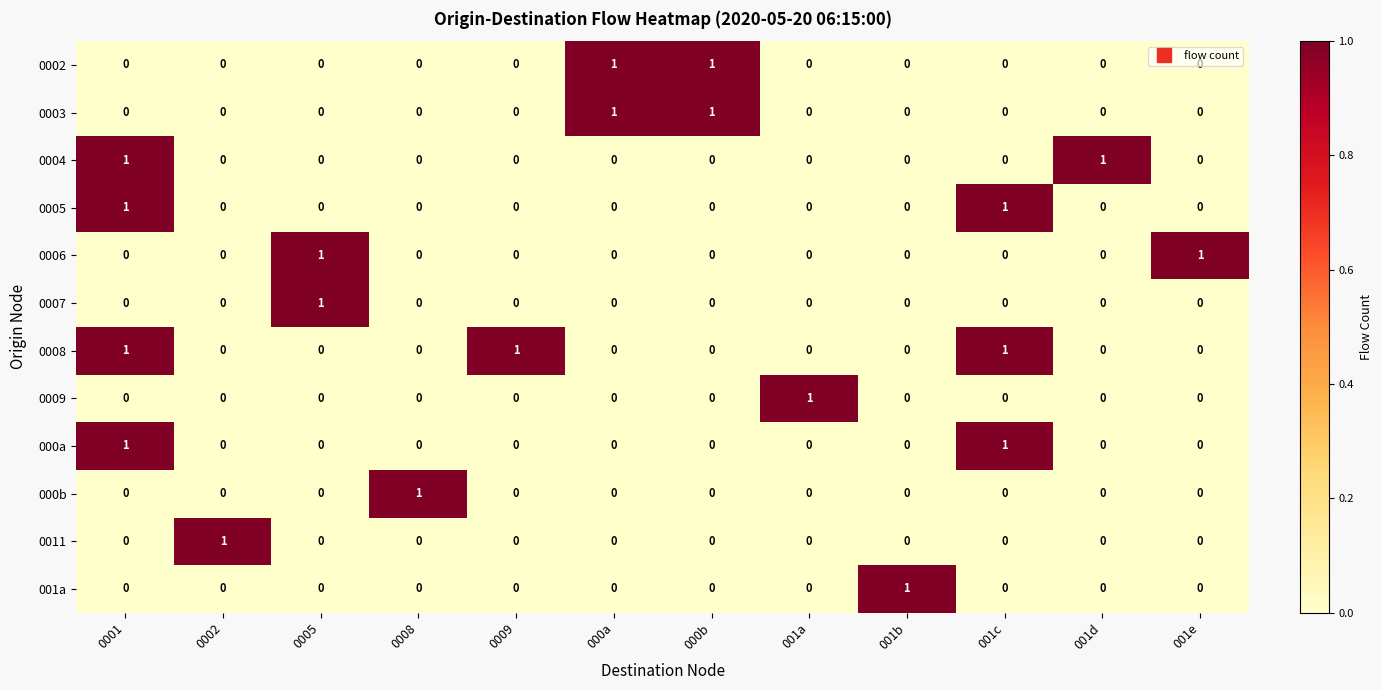

Which category has the highest value in the 0009 series?

001a